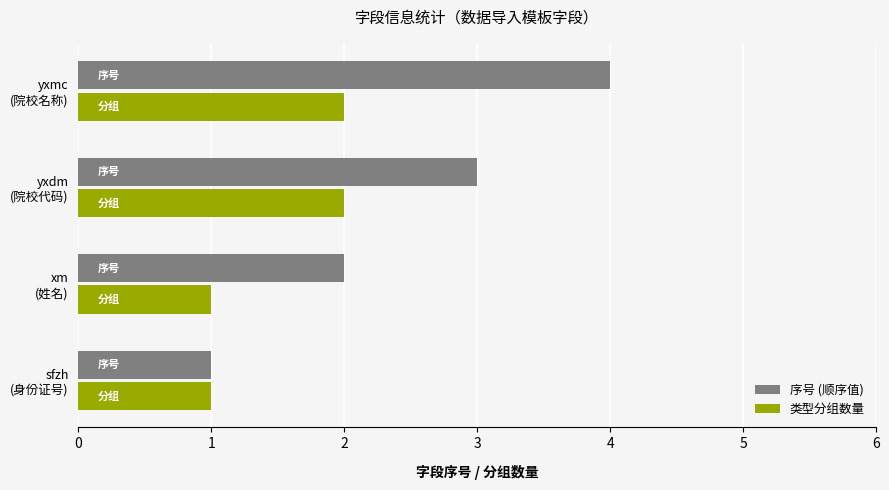

How many 类型分组数量 values are between 1 and 2?

4